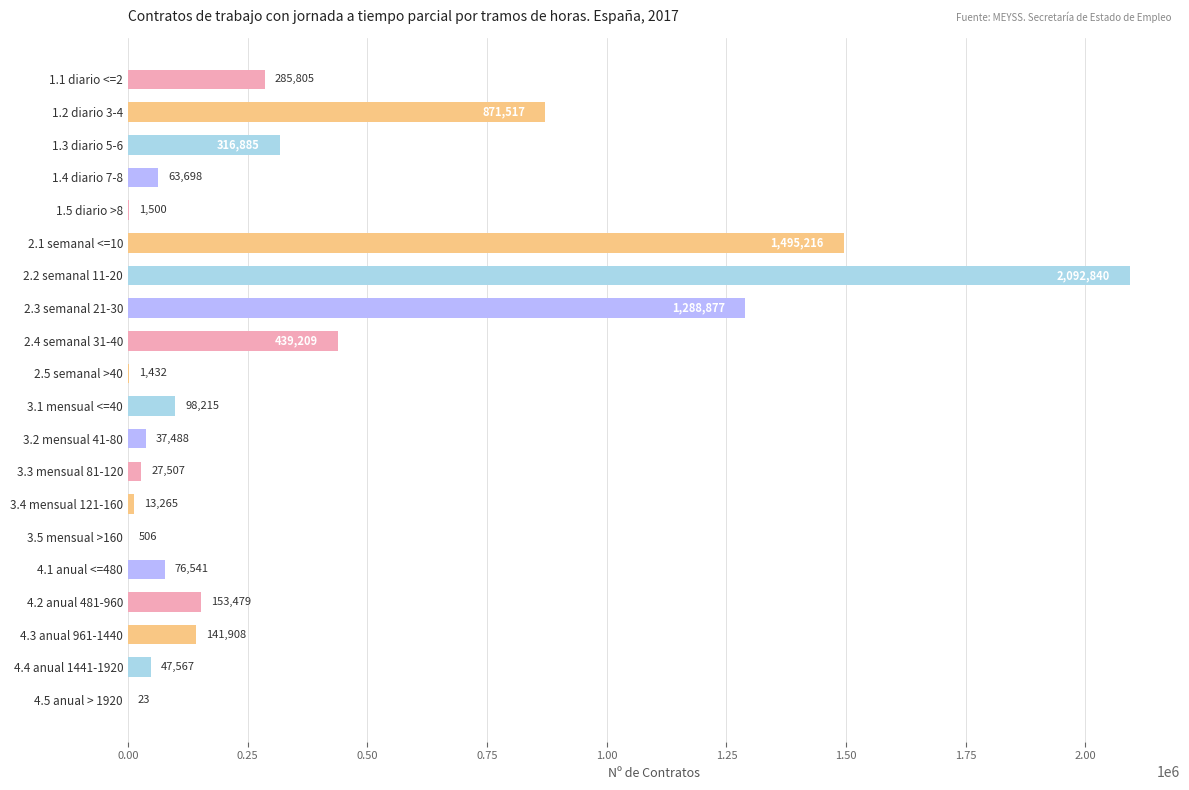

How many data points does each series have?

20